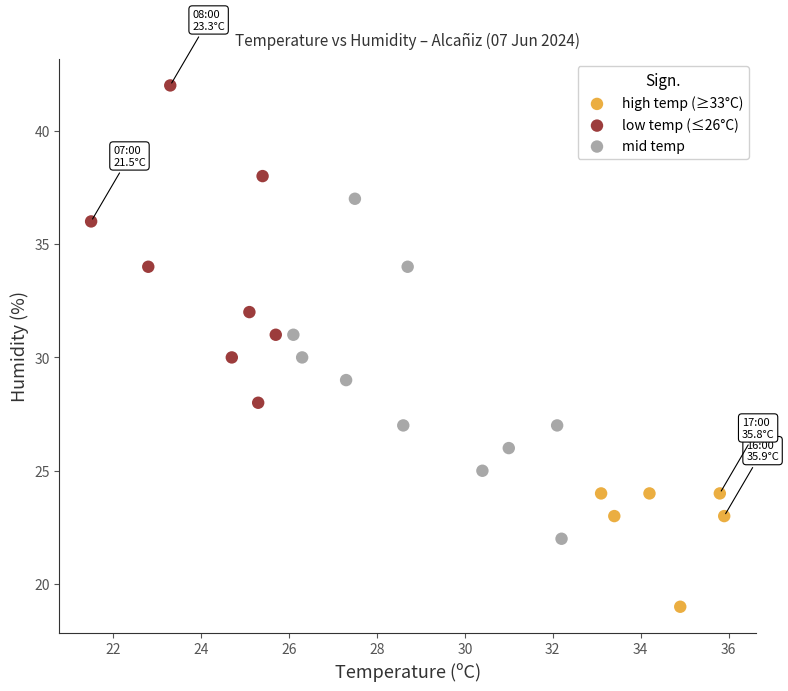

Which series reaches the maximum Y coordinate?

low temp (≤26°C)